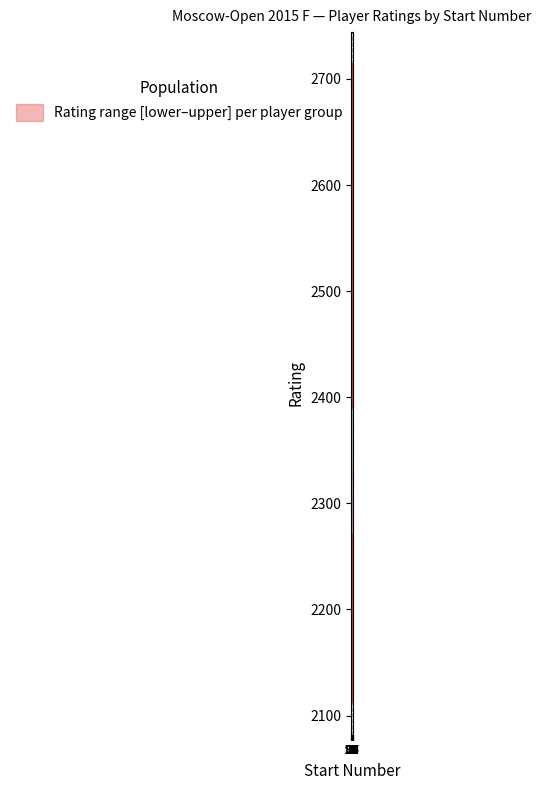

Where is lower nearest to the value 2224?

8